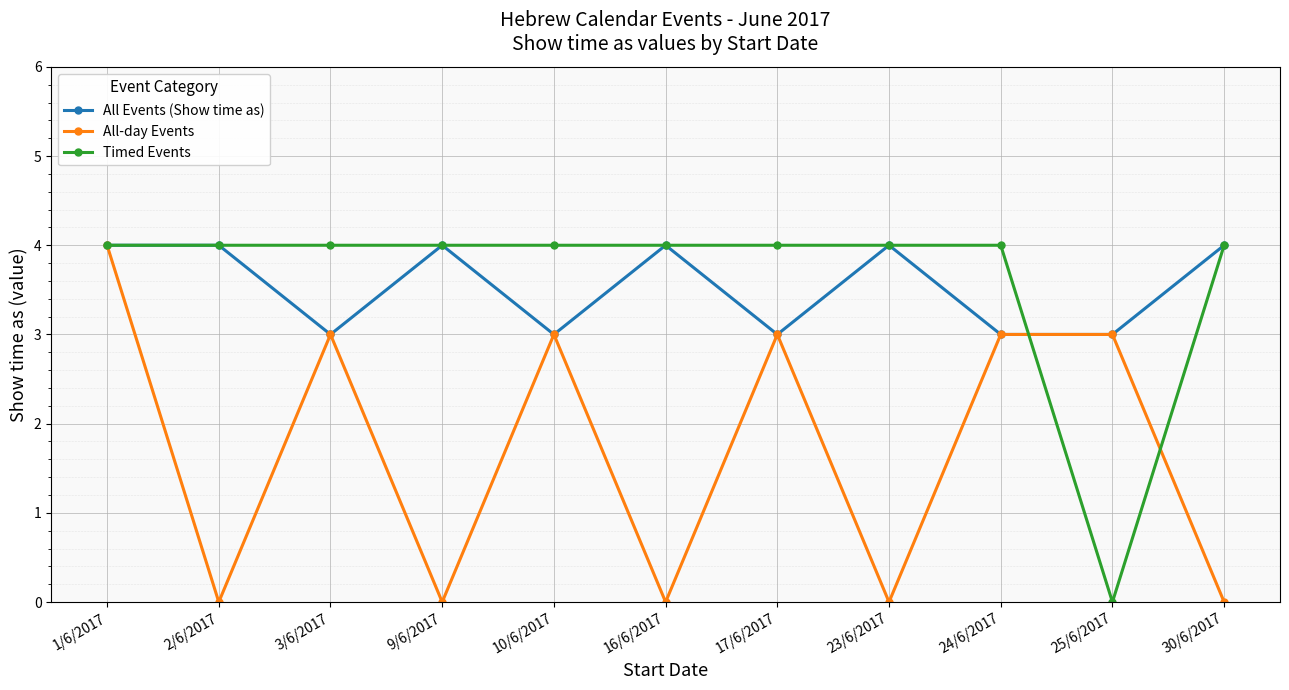

Is the value of All-day Events at 3/6/2017 greater than the value of Timed Events at 2/6/2017?

No